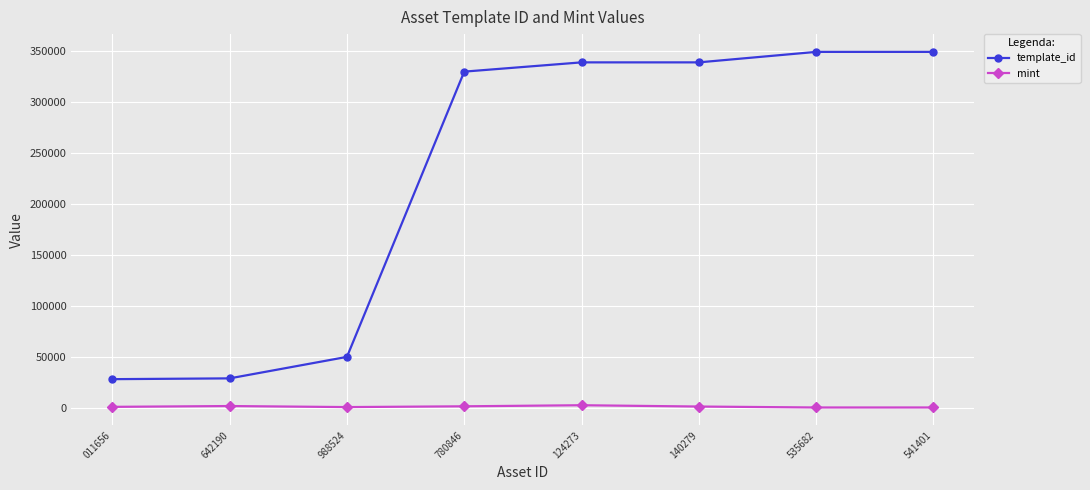

True or false: template_id and mint intersect in this chart.

False